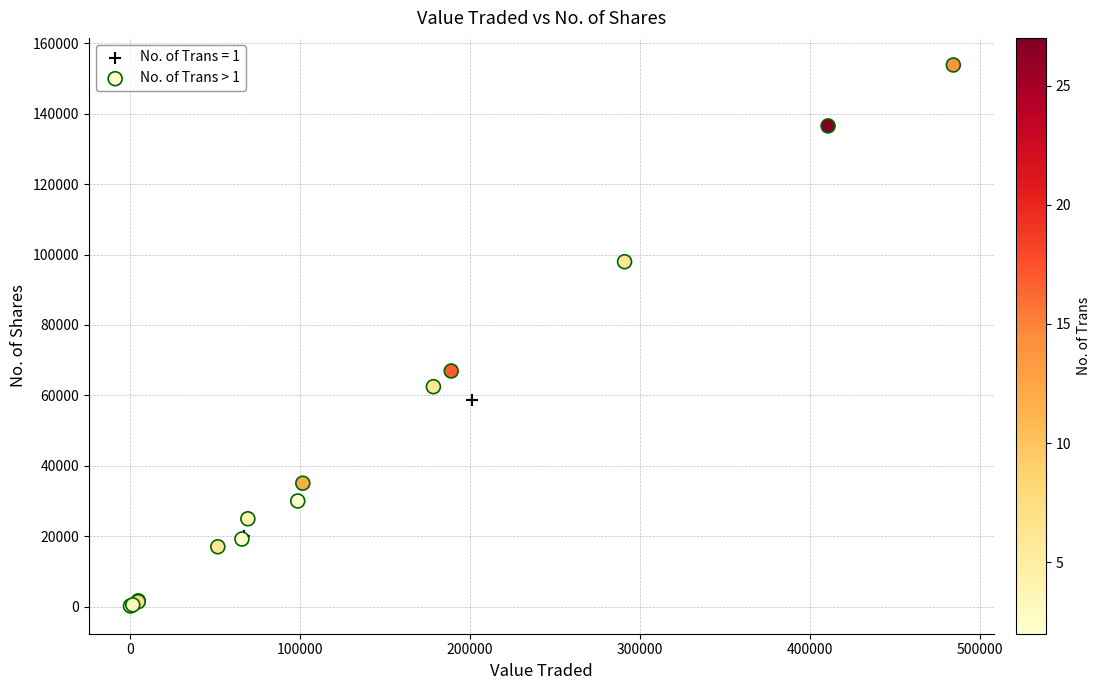

Which series contains the highest Y value?

No. of Trans > 1